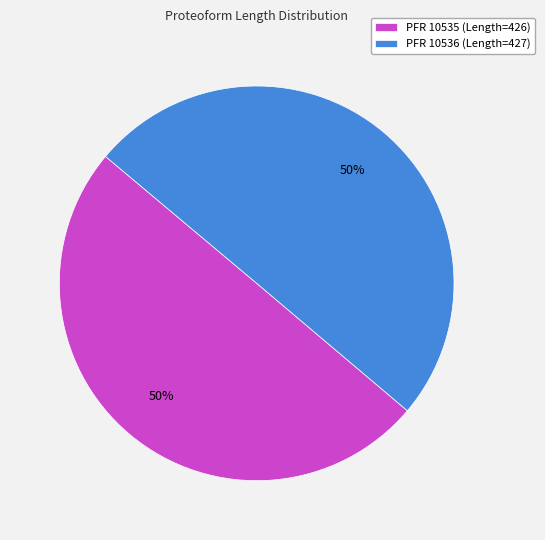

Count the number of slices in the pie.

2